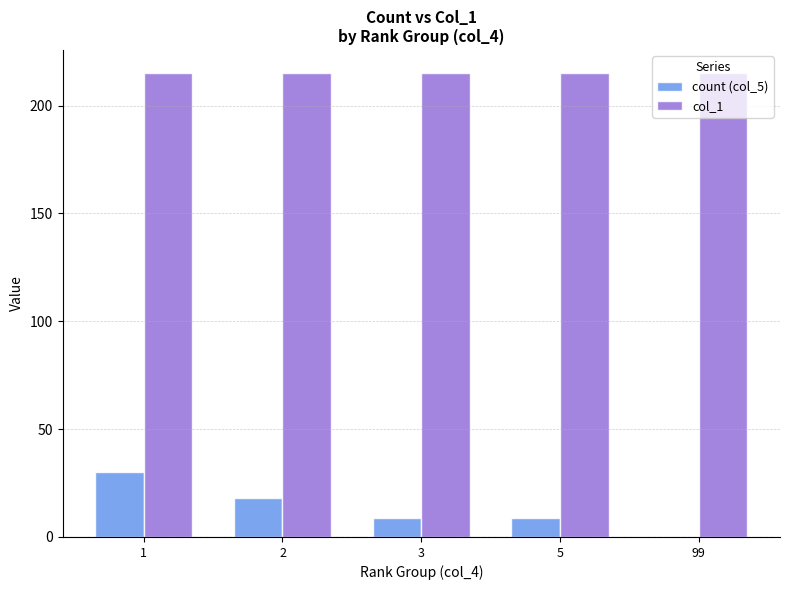

Are the bars horizontal?

No